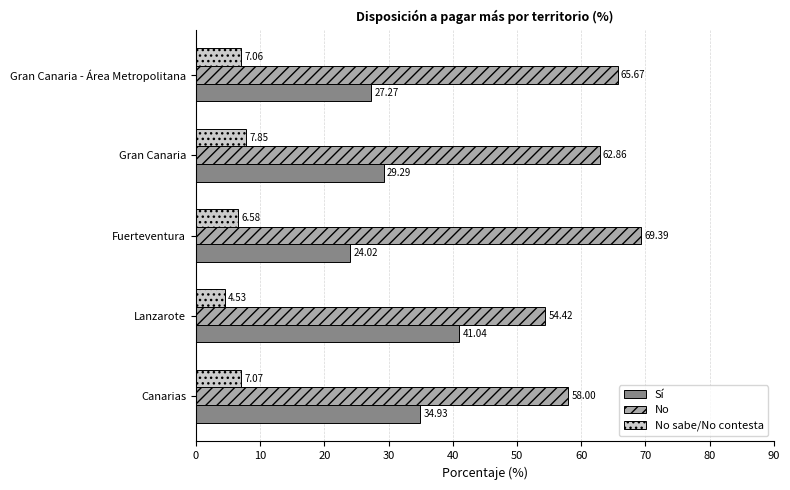

What are all the series names shown in the legend?

Sí, No, No sabe/No contesta